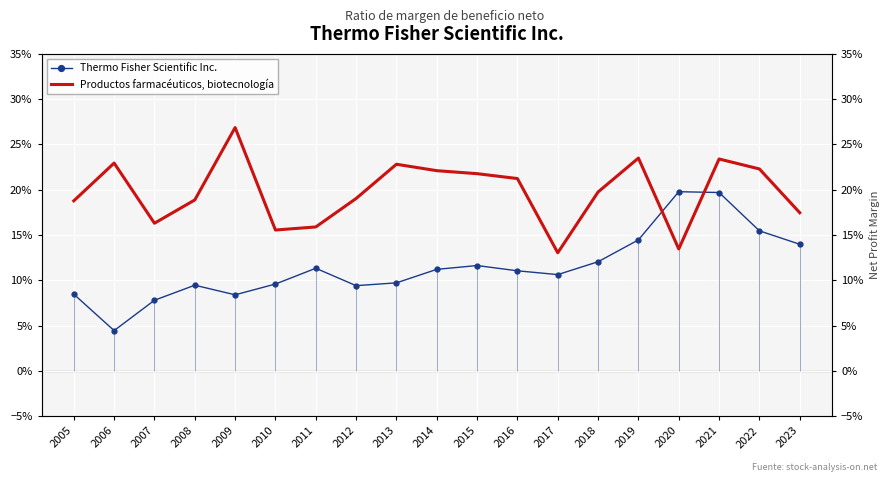

Which series has the widest spread of values?

Thermo Fisher Scientific Inc.